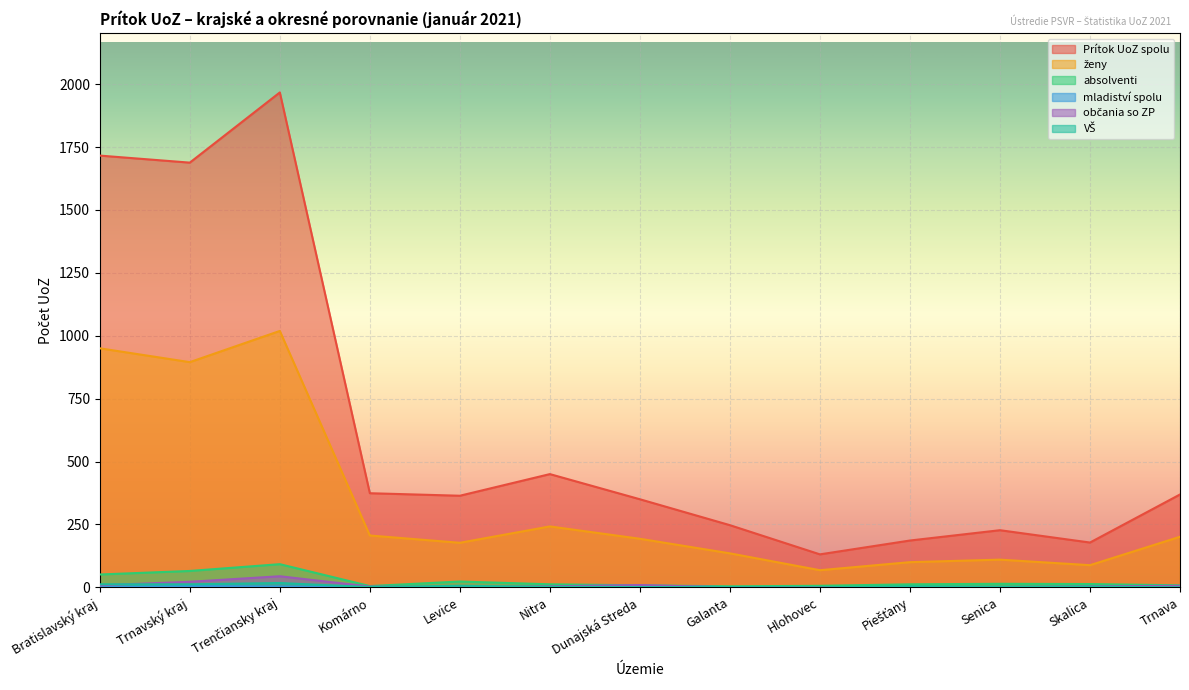

List the series in order of their peak value, highest first.

Prítok UoZ spolu, ženy, absolventi, občania so ZP, VŠ, mladiství spolu